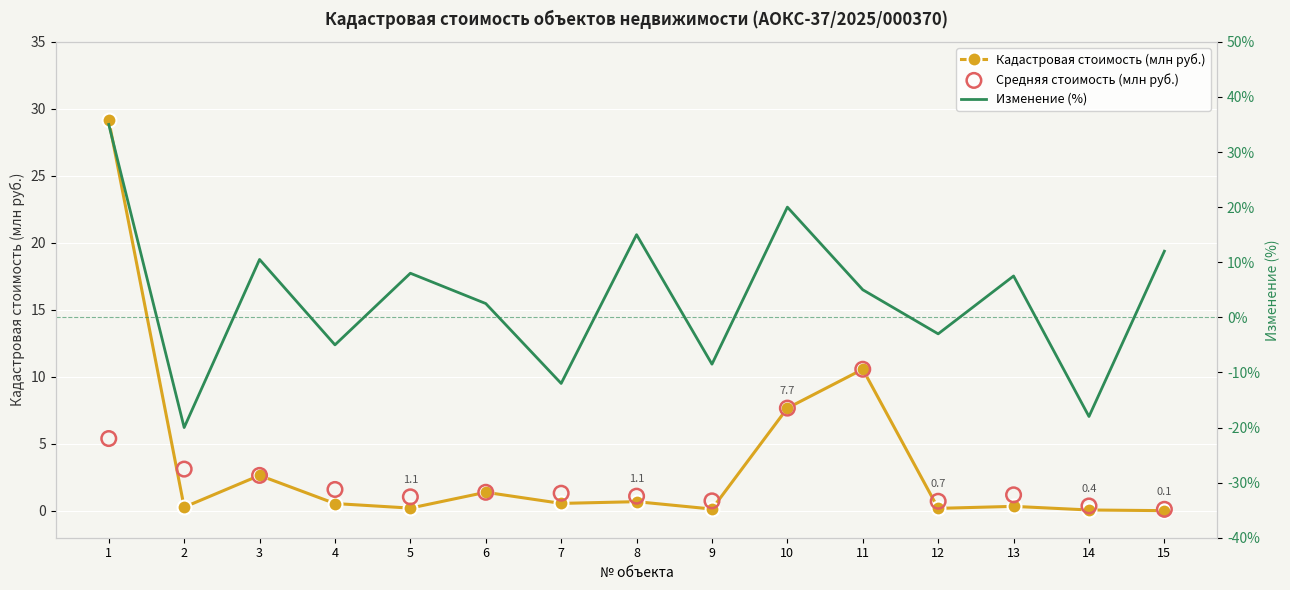

At which category is the sum across all series the highest?

1